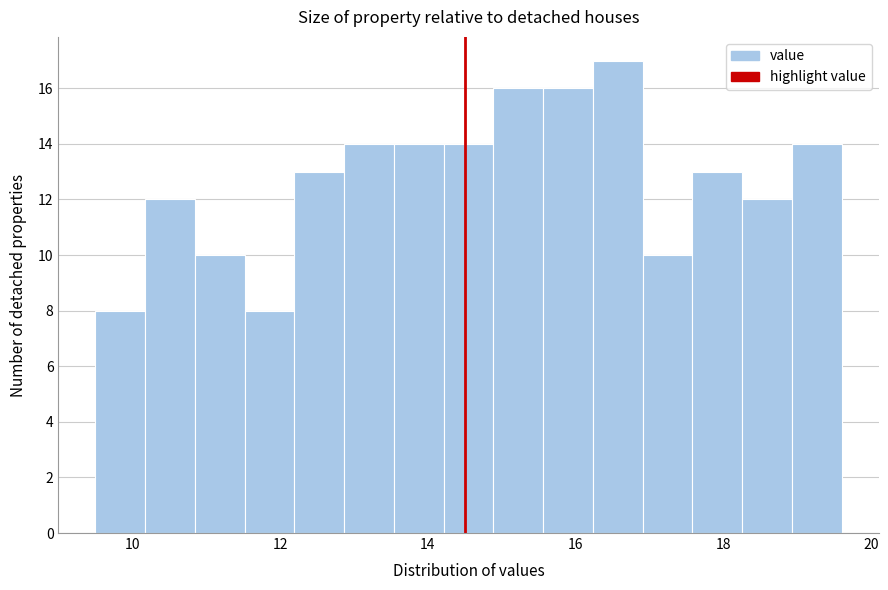

Around what value on the x-axis is the tallest bar? Give the approximate position of its centre, as read against the axis.

16.6